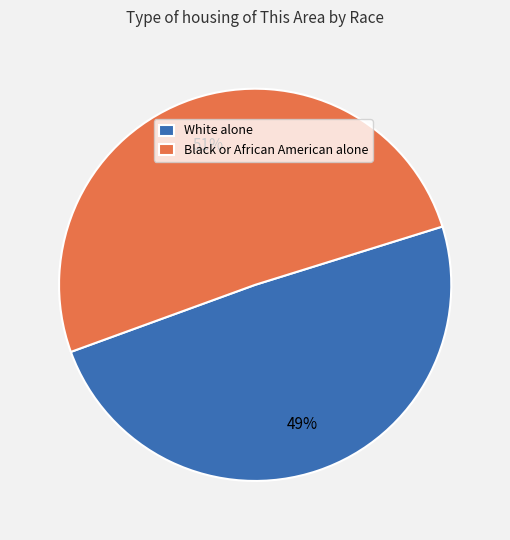

What is the largest slice in the pie chart?

Black or African American alone